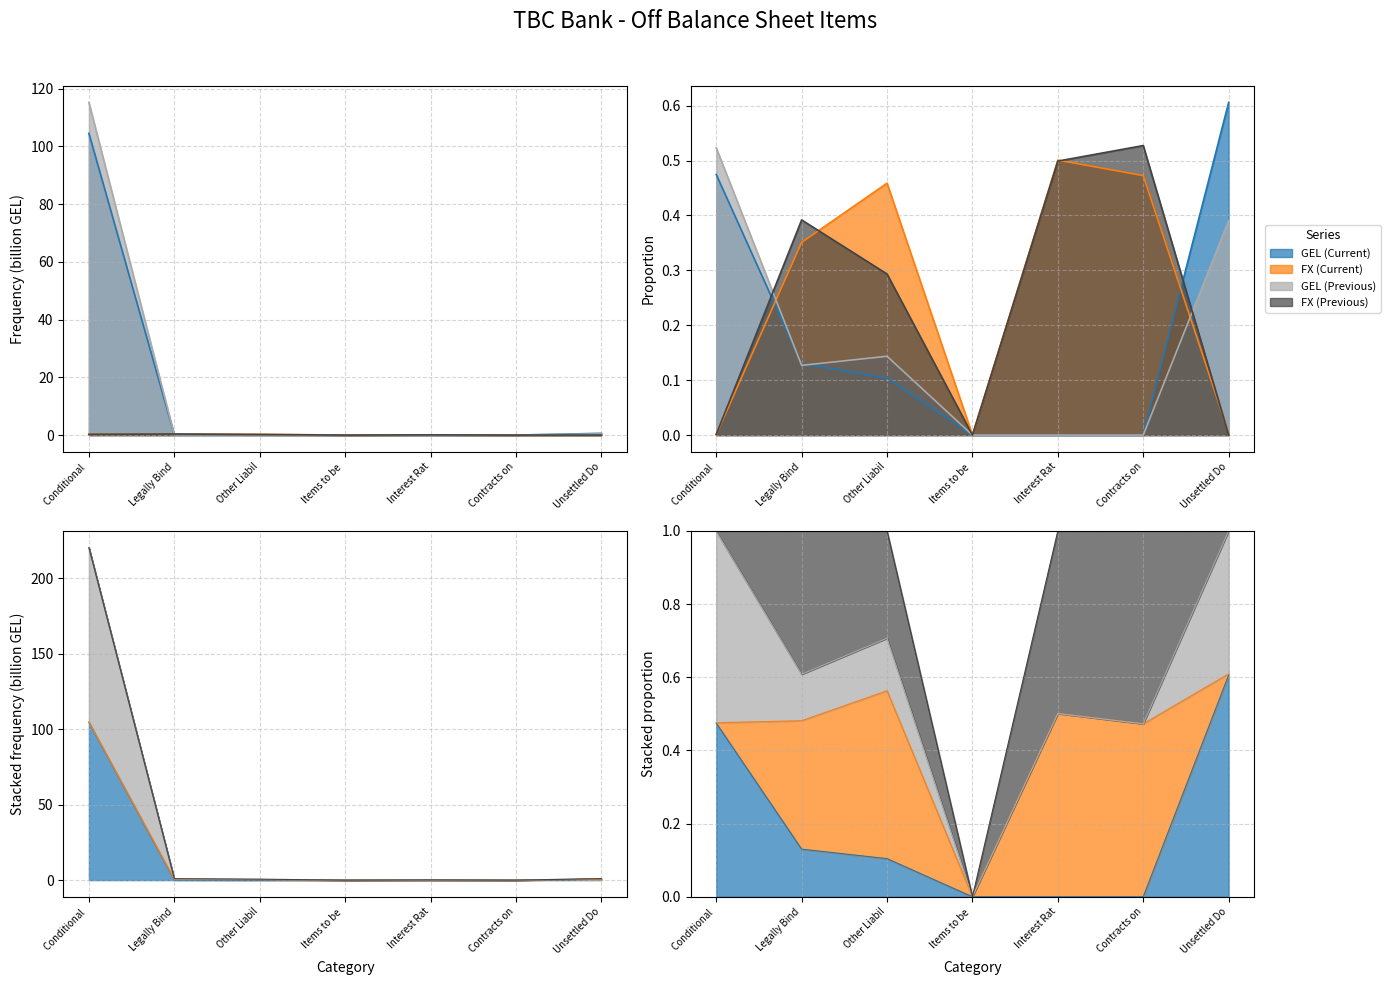

What position from the right is Legally Bind?

6